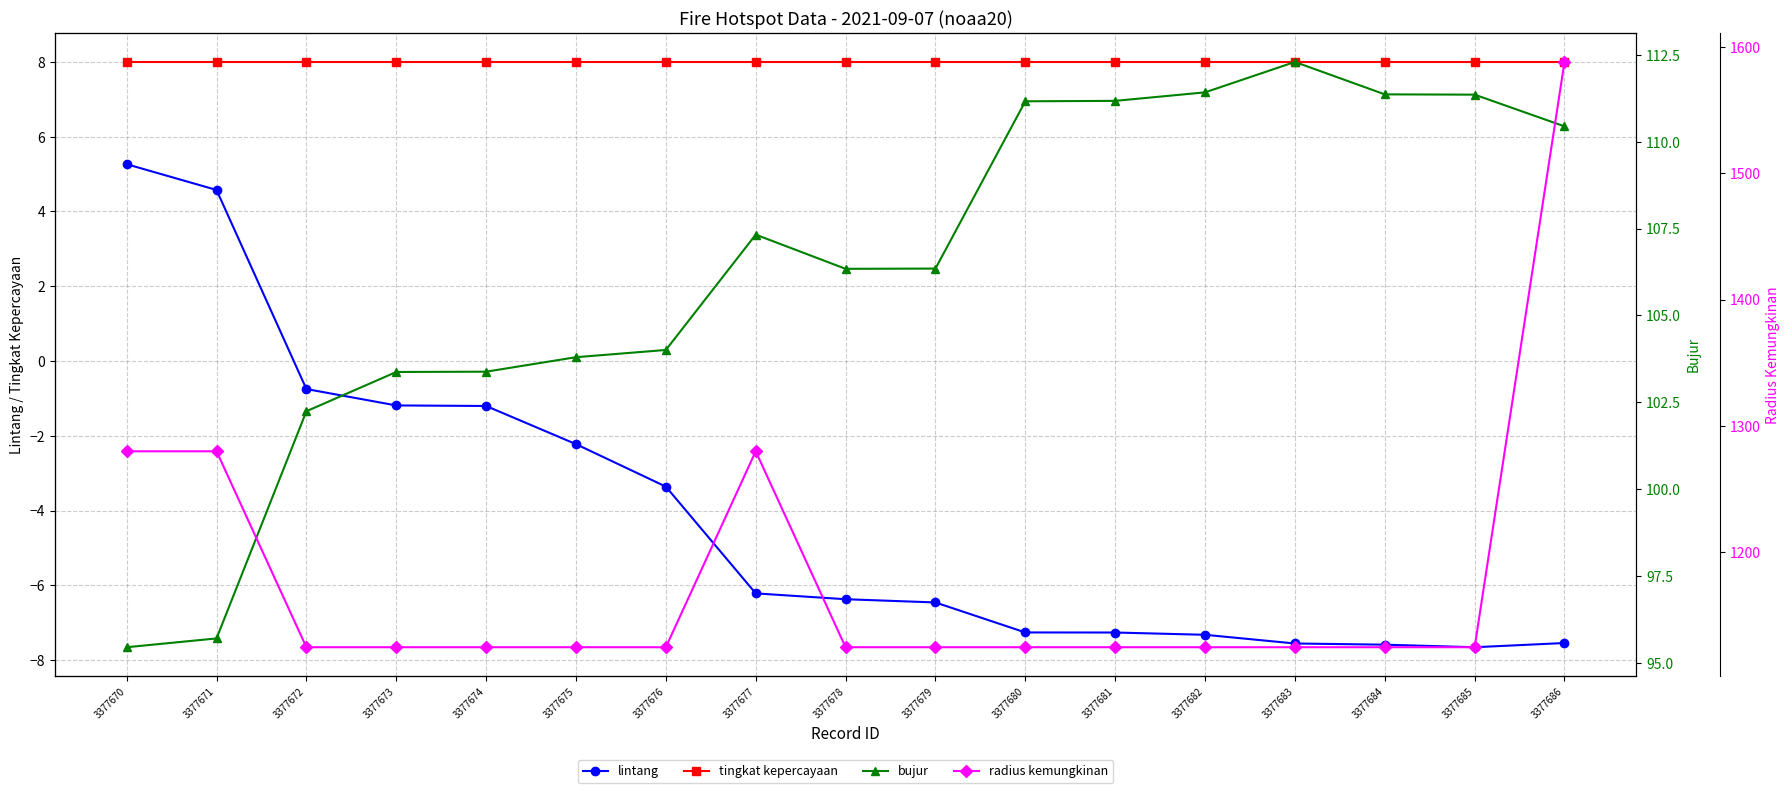

What is the minimum value for tingkat kepercayaan?

8.0